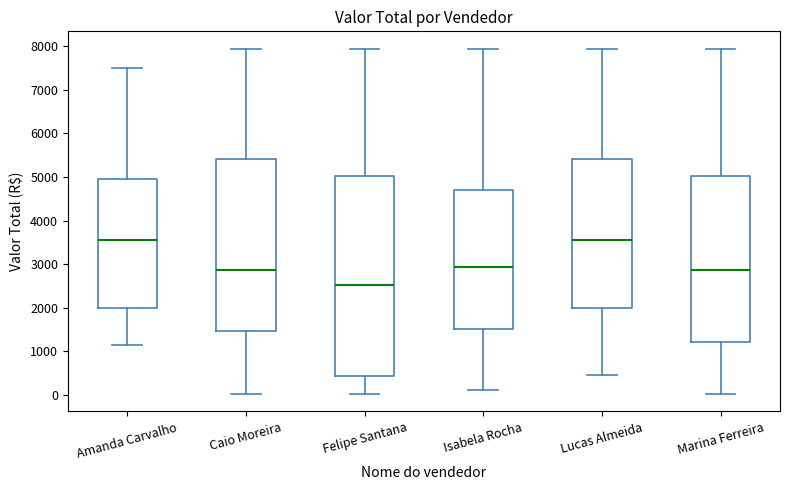

Which box has the lowest median line?

Felipe Santana